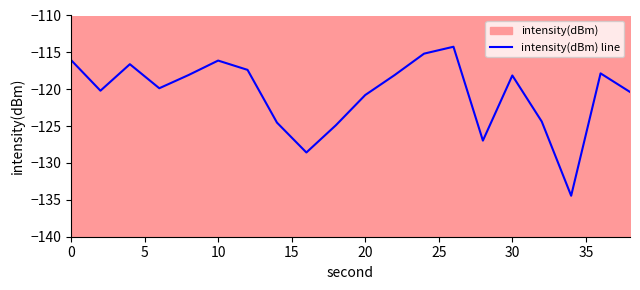

Reading left to right, transcribe all the data shown in this chart.

-116.0	-120.2	-116.6	-119.9	-118.1	-116.1	-117.4	-124.5	-128.6	-124.9	-120.8	-118.1	-115.2	-114.2	-127.0	-118.1	-124.4	-134.4	-117.8	-120.4